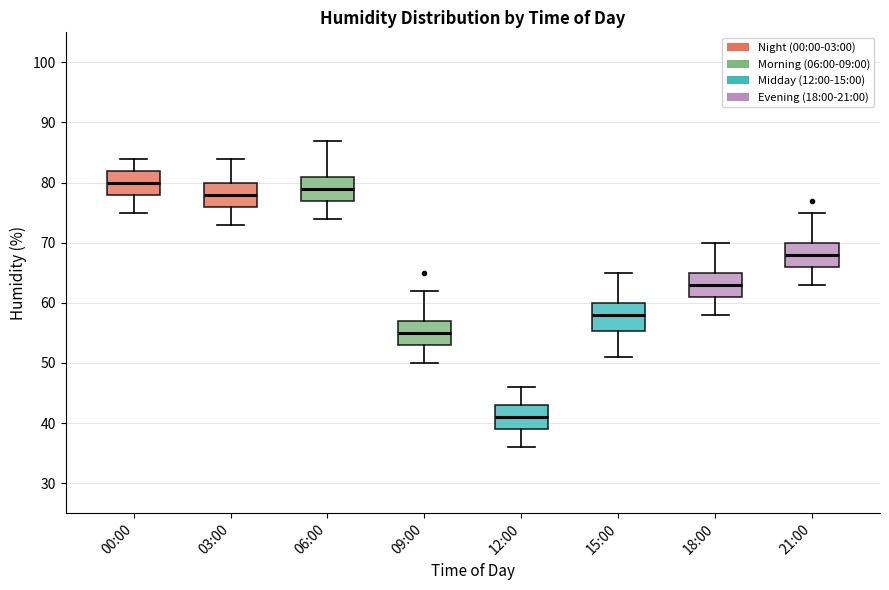

Reading left to right, transcribe this box plot: for each box, give where its median line is, the range the box spans, and where its two whiskers end, as read against the y-axis. The values are not printed on the chart, so give them approximately, as read against the axis.

00:00: median 80, box 78 to 82, whiskers 75 to 84
03:00: median 78, box 76 to 80, whiskers 73 to 84
06:00: median 79, box 77 to 81, whiskers 74 to 87
09:00: median 55, box 53 to 57, whiskers 50 to 62
12:00: median 41, box 39 to 43, whiskers 36 to 46
15:00: median 58, box 55 to 60, whiskers 51 to 65
18:00: median 63, box 61 to 65, whiskers 58 to 70
21:00: median 68, box 66 to 70, whiskers 63 to 75